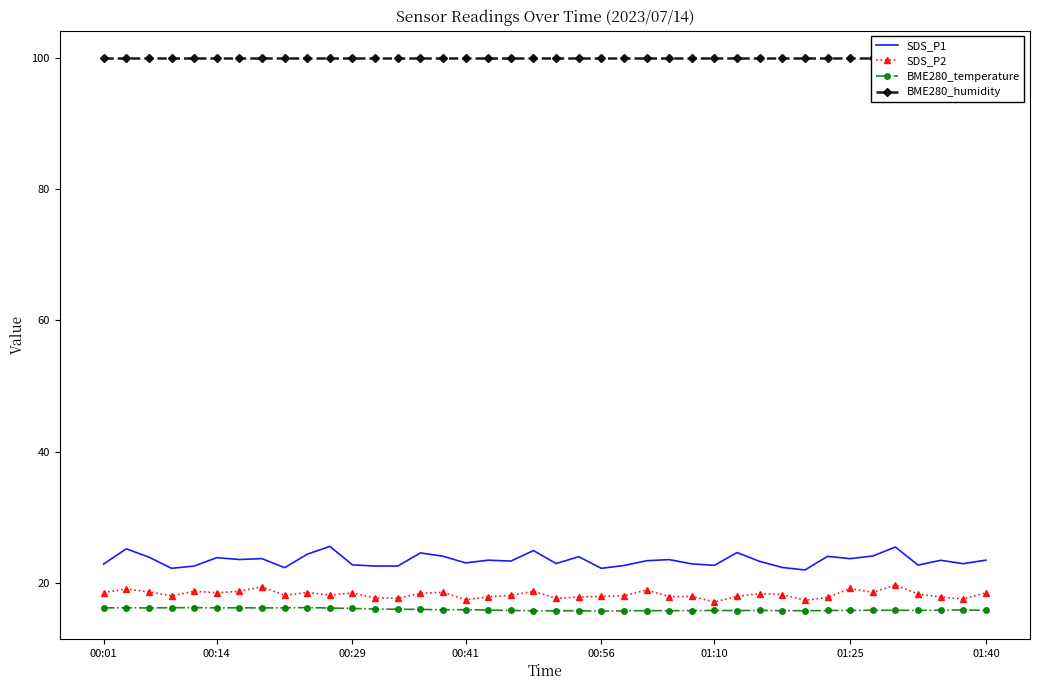

What is the highest value of the SDS_P2 series?

19.6